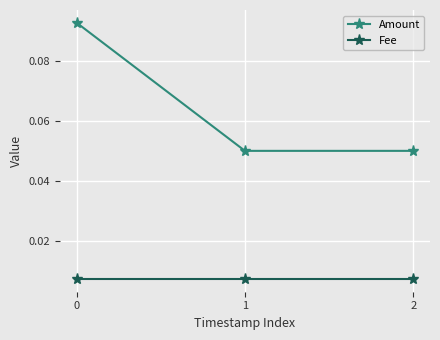

At 1, list the series in order from largest to smallest.

Amount, Fee